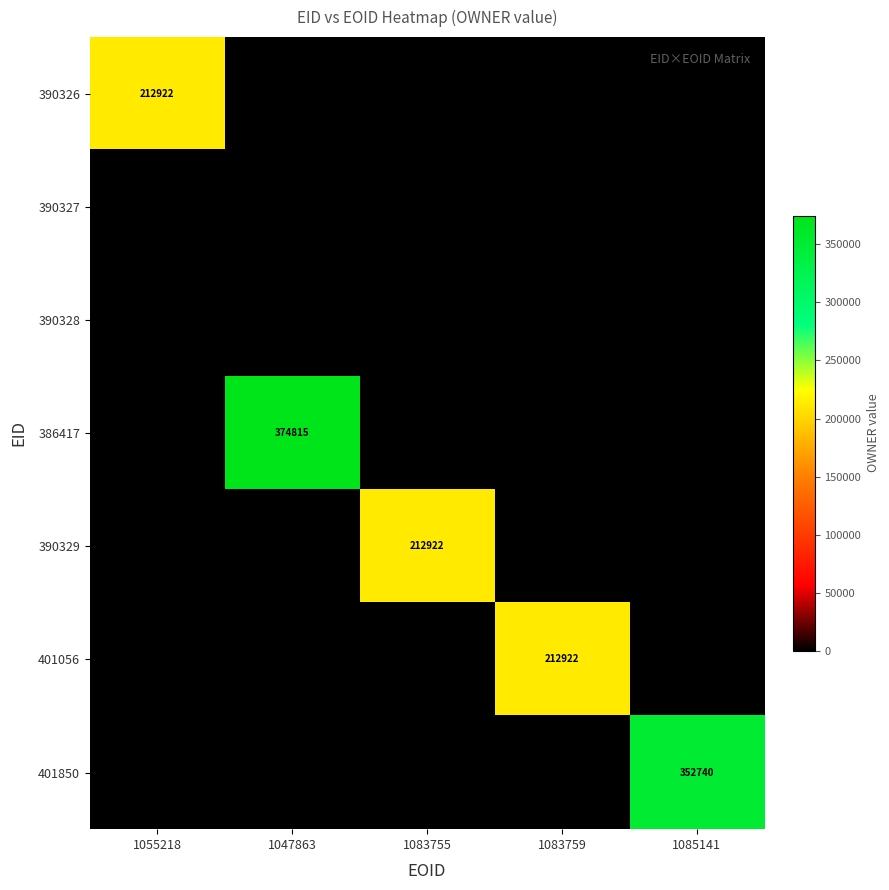

The value of 390326 at 1055218 is 340992. True or false?

False